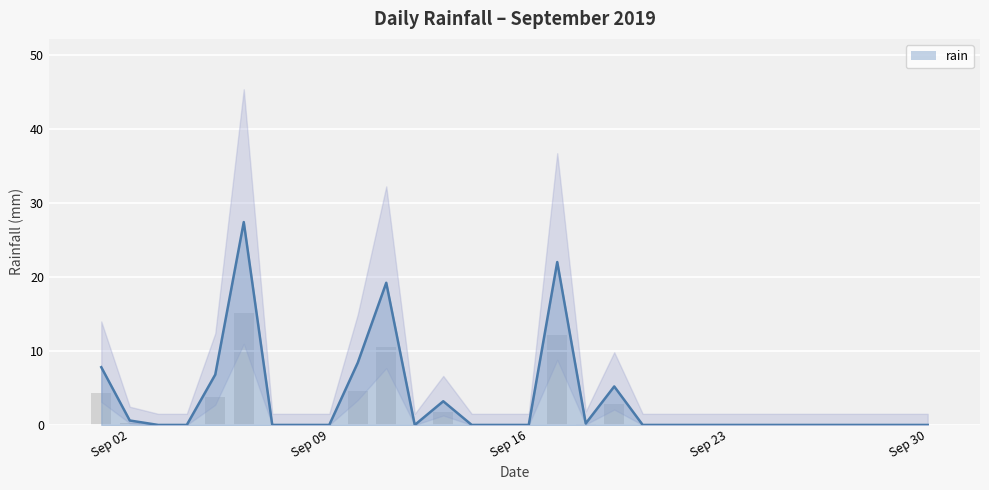

What is the greatest value displayed?

27.4